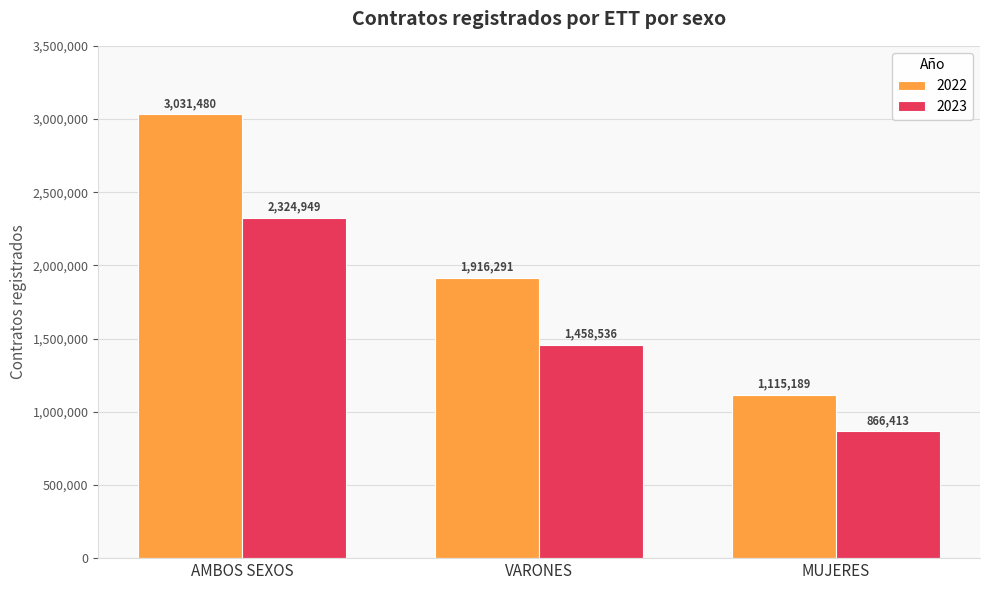

What is the value of the 2022 bar at the 3rd from the left?

1115189